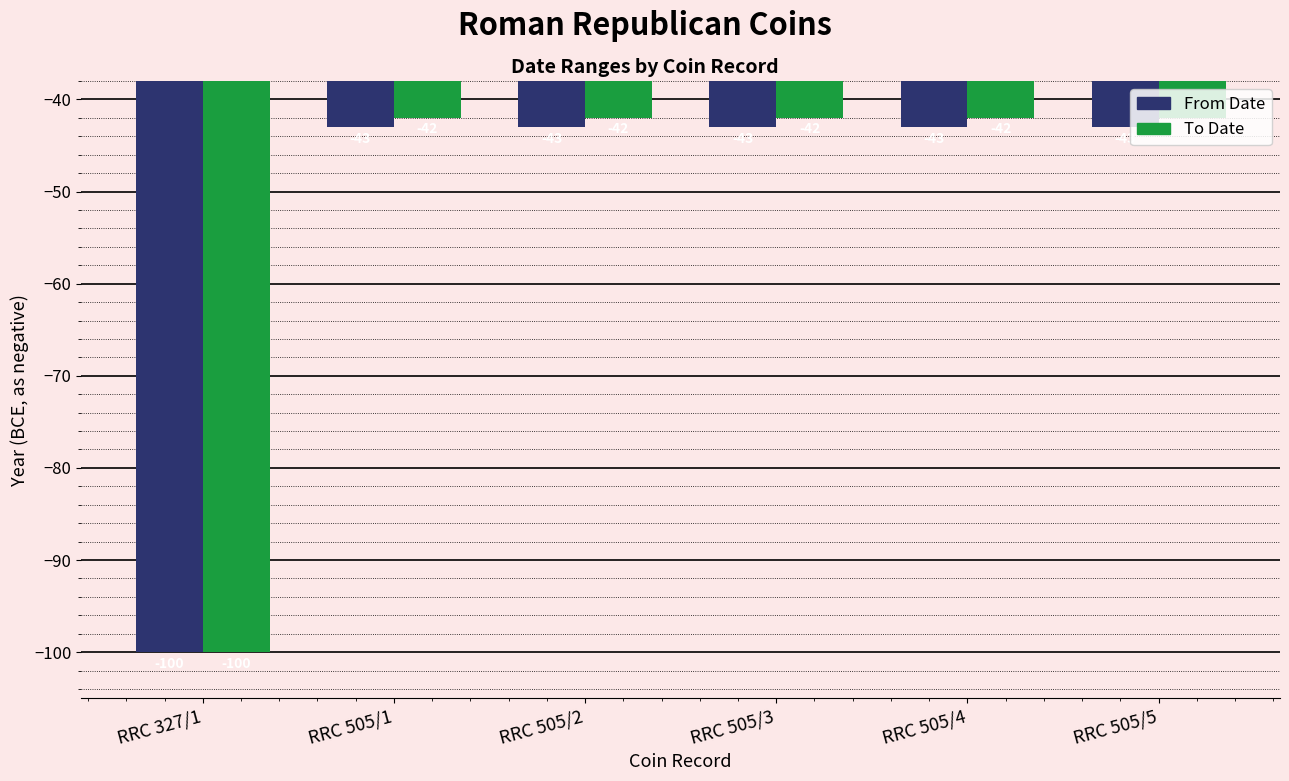

List the series in order of their overall mean, lowest first.

From Date, To Date